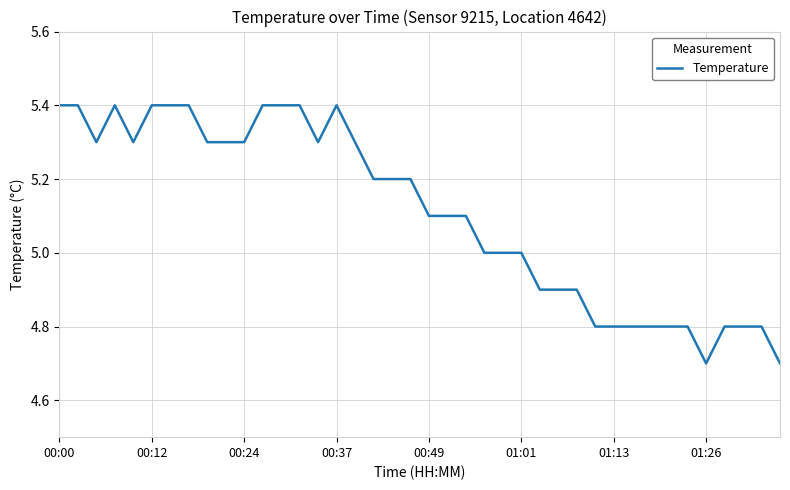

What is the sum of all values?

204.3